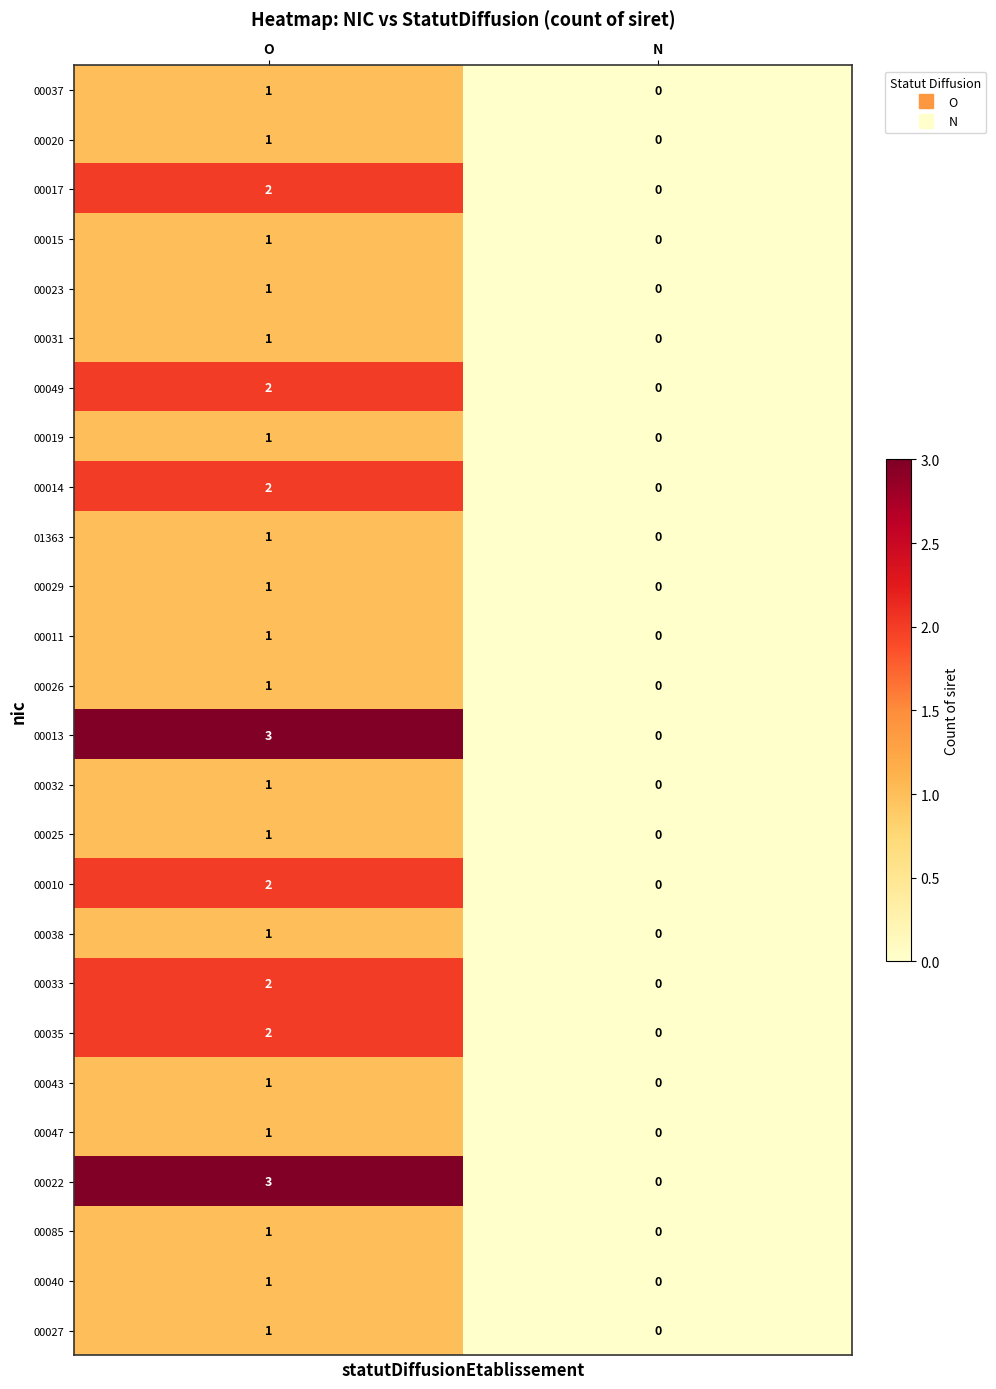

At which category is the sum across all series the highest?

O